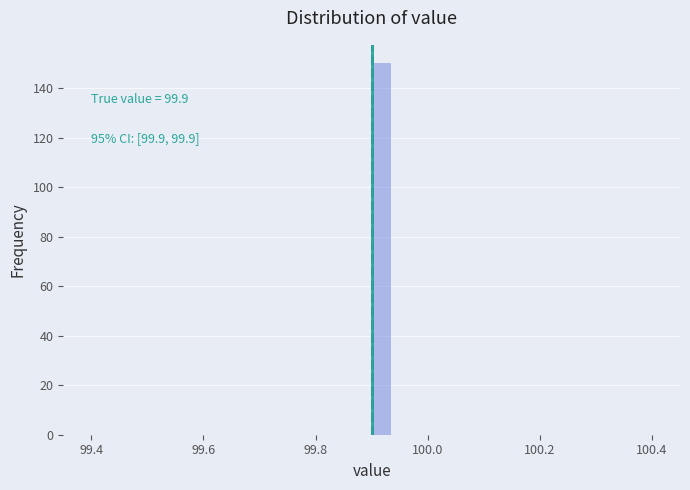

Around what value on the x-axis is the tallest bar? Give the approximate position of its centre, as read against the axis.

99.92